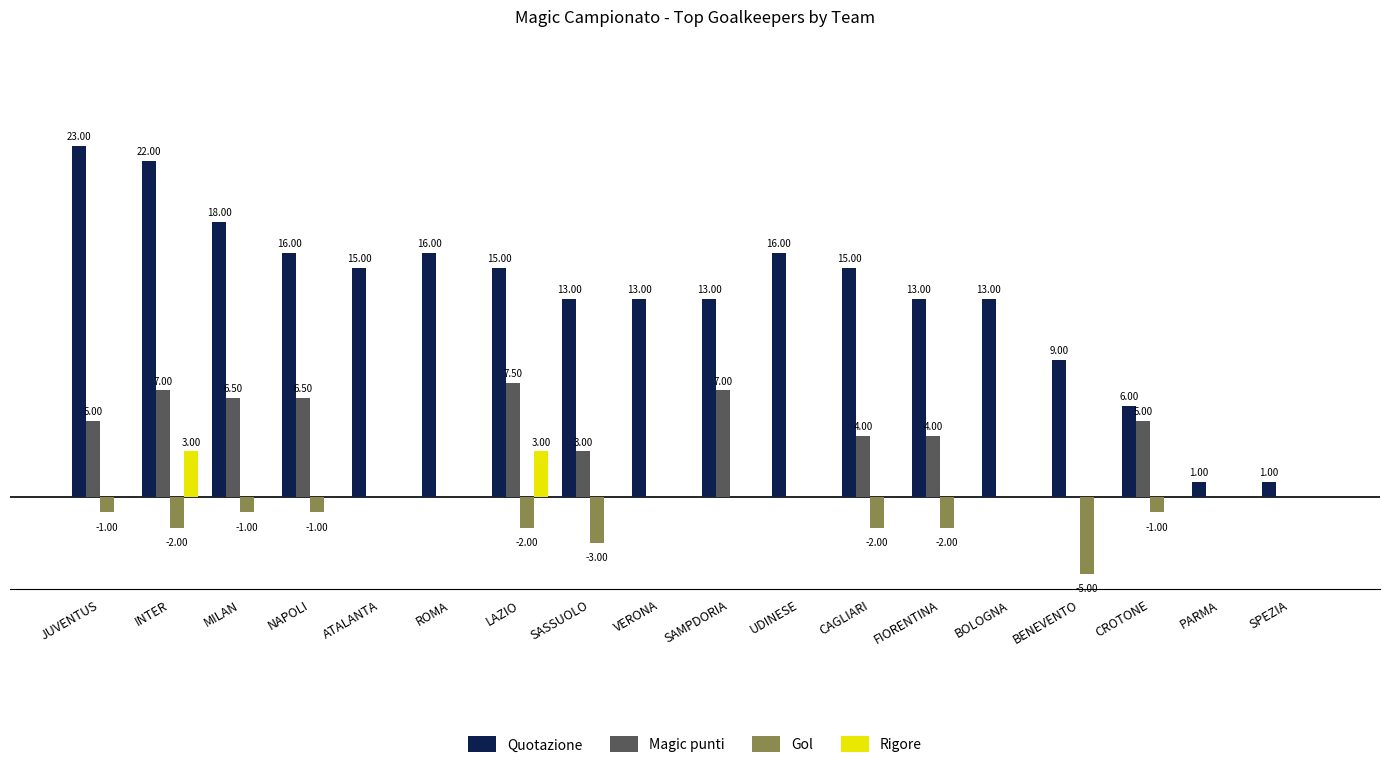

At which label is Magic punti closest to 3?

SASSUOLO